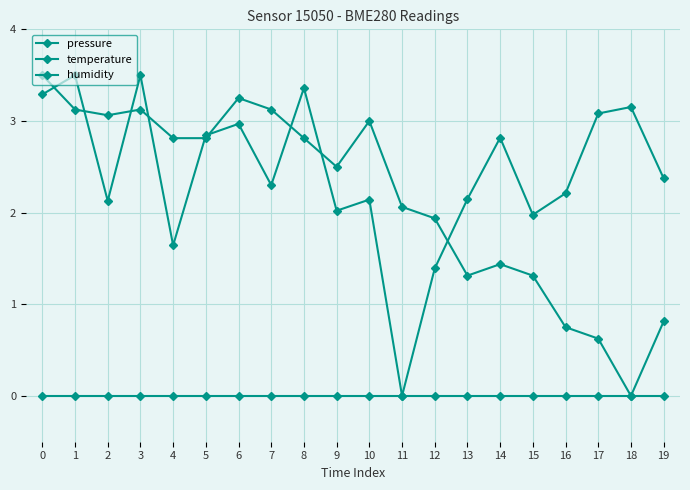

What is the average value of the temperature series?

2.2